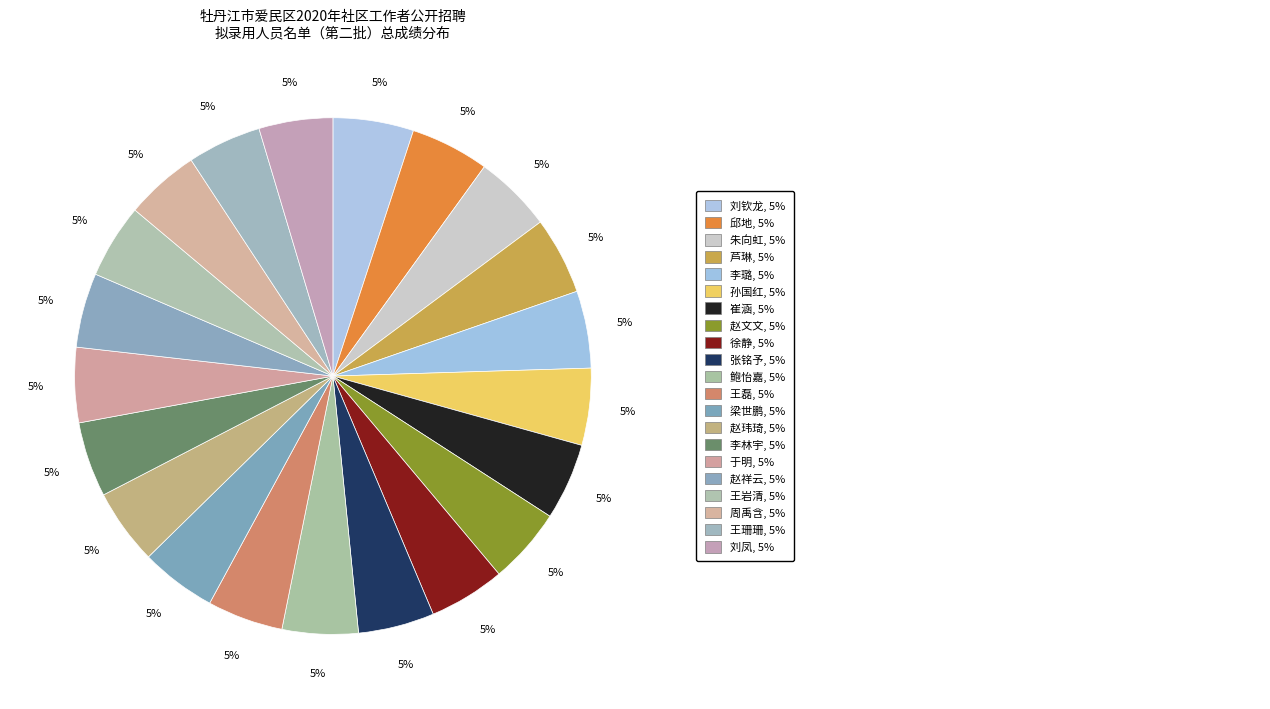

How many slices are in this pie chart?

21